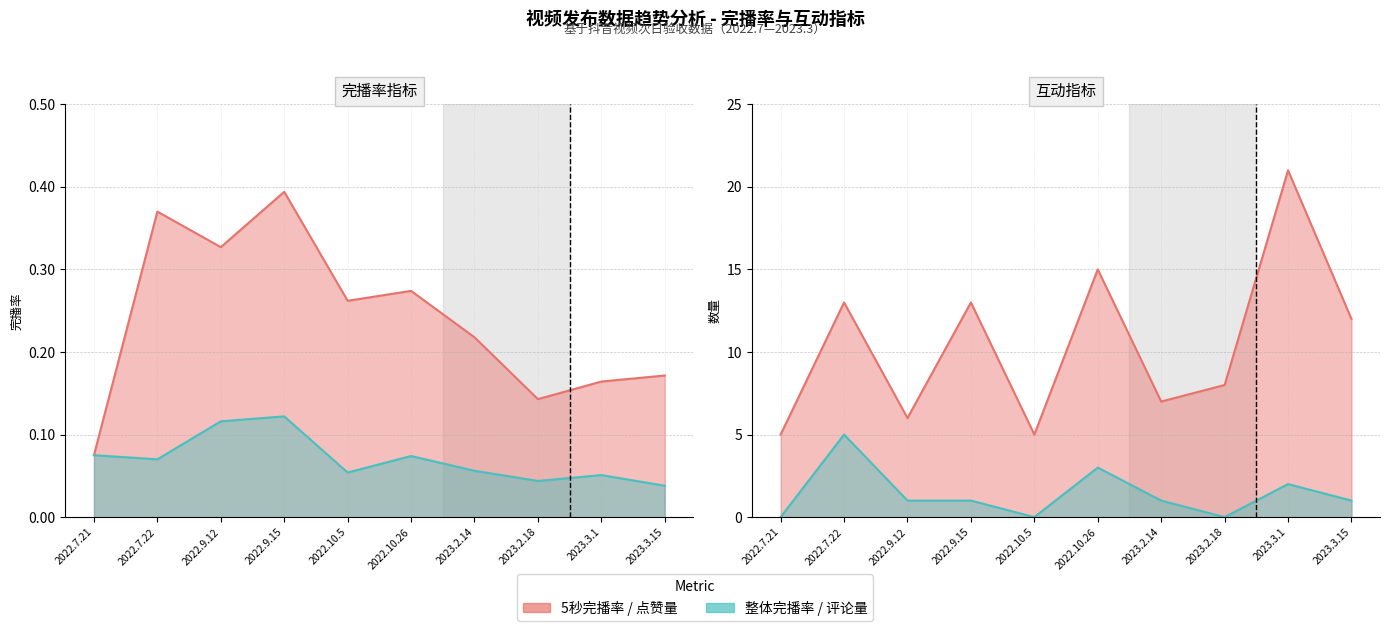

Reading left to right, transcribe all the data shown in this chart.

5秒完播率: 0.1	0.4	0.3	0.4	0.3	0.3	0.2	0.1	0.2	0.2
整体完播率: 0.1	0.1	0.1	0.1	0.1	0.1	0.1	0.0	0.1	0.0
点赞量: 5.0	13.0	6.0	13.0	5.0	15.0	7.0	8.0	21.0	12.0
评论量: 0.0	5.0	1.0	1.0	0.0	3.0	1.0	0.0	2.0	1.0